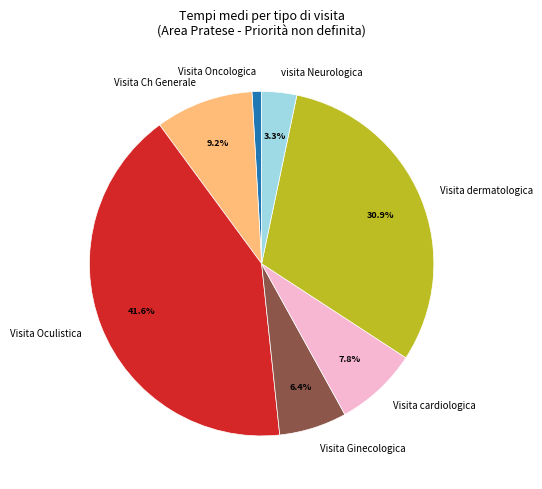

Between Visita Oculistica and Visita Ch Generale, which is larger?

Visita Oculistica